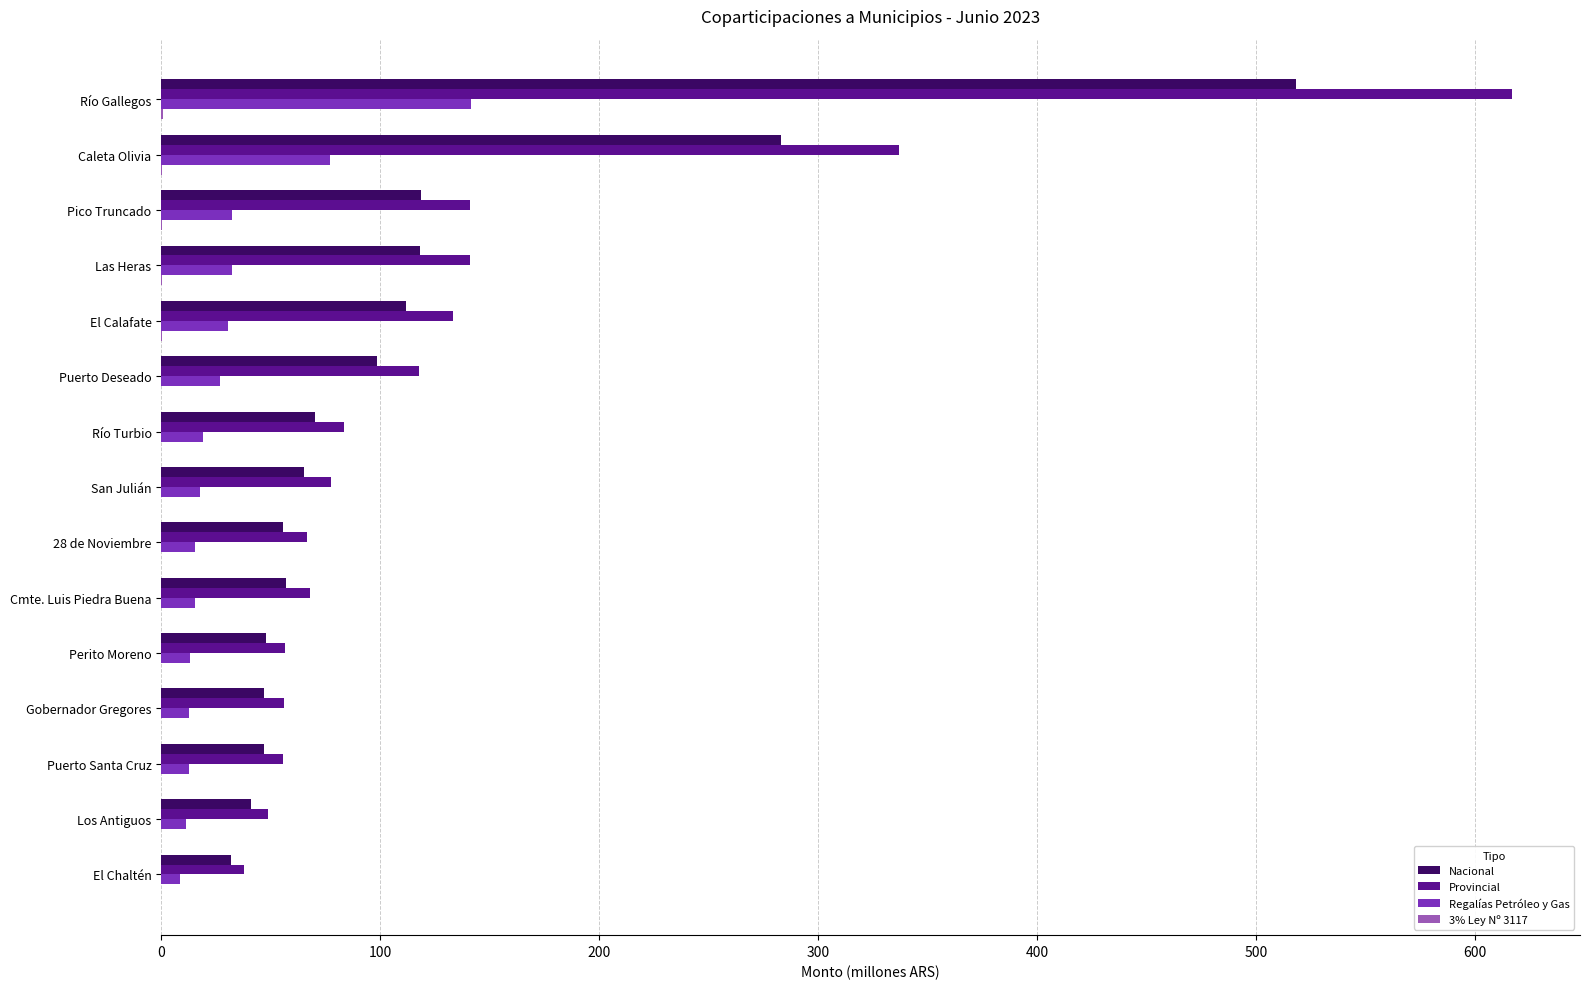

At which label is Provincial closest to 327?

Caleta Olivia